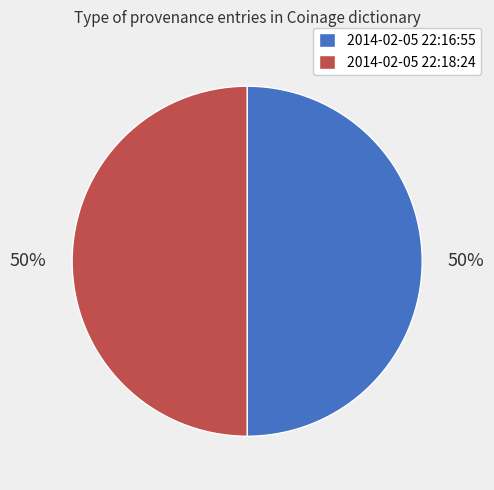

Approximately how many times larger is the value at 2014-02-05 22:16:55 compared to 2014-02-05 22:18:24?

1.0